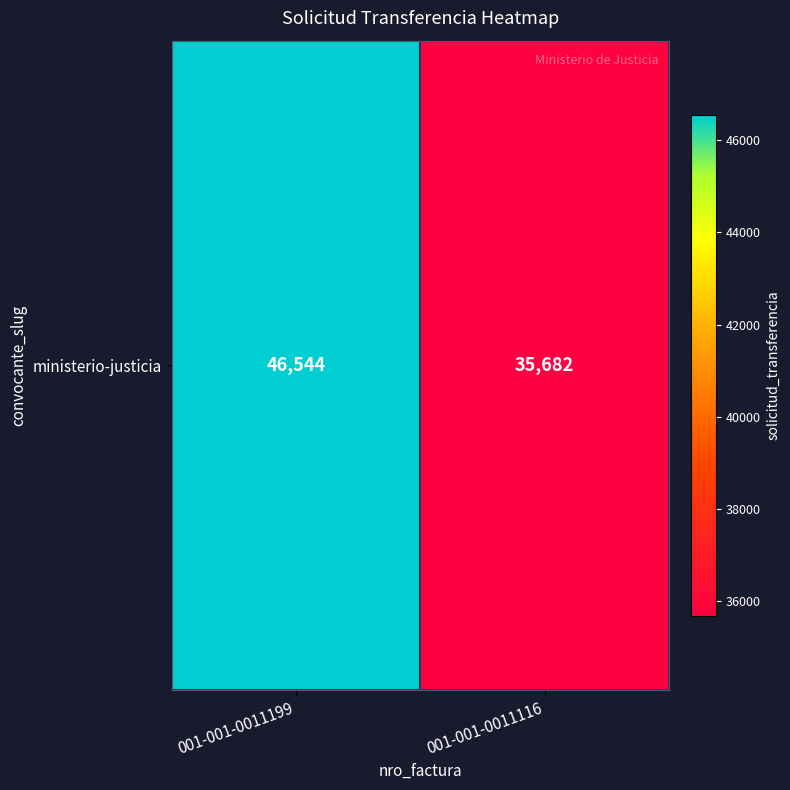

What is the sum of all values?

82226